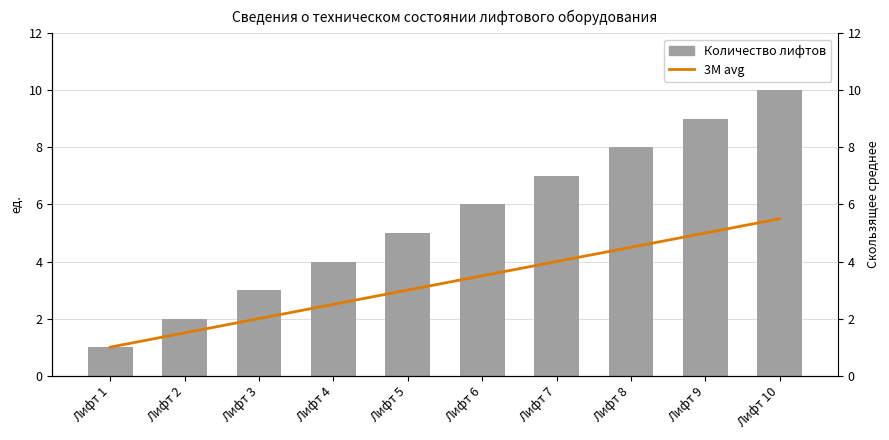

What is the value of the 3M avg bar at the 3rd from the left?

2.0